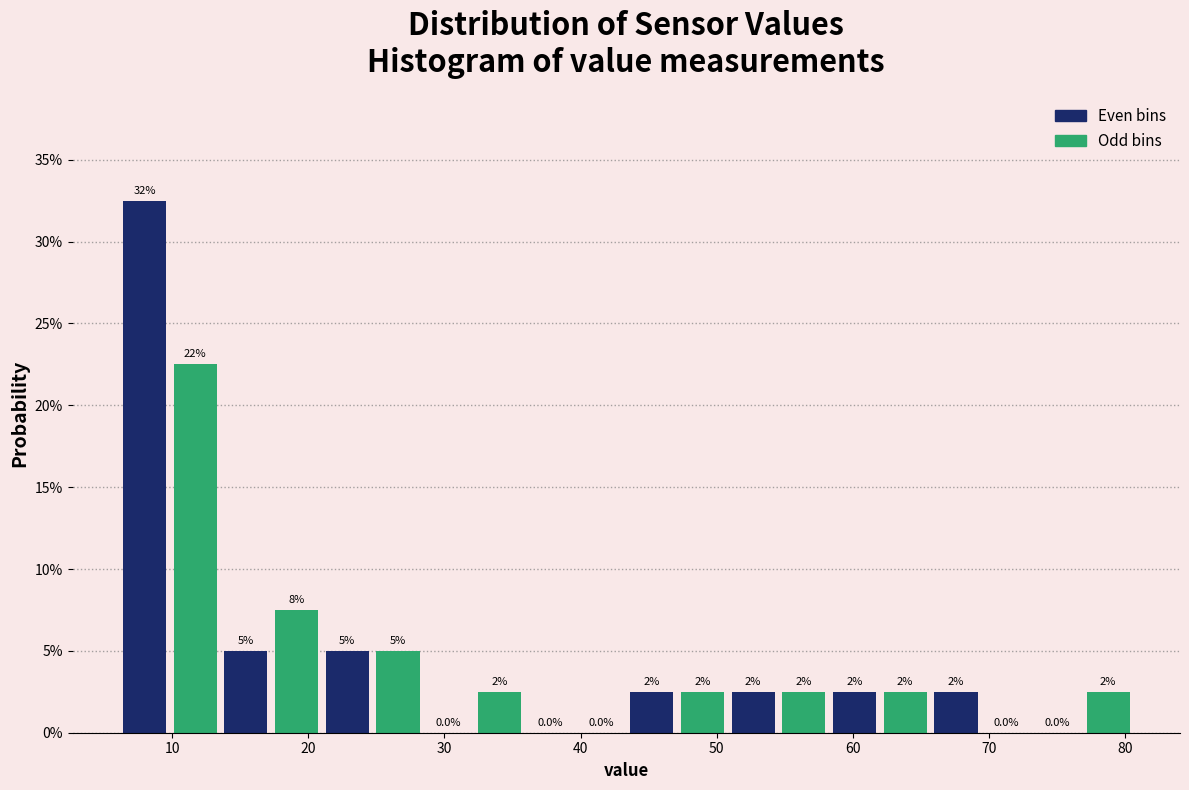

Read against the x-axis, roughly where is the centre of the tallest bar?

8